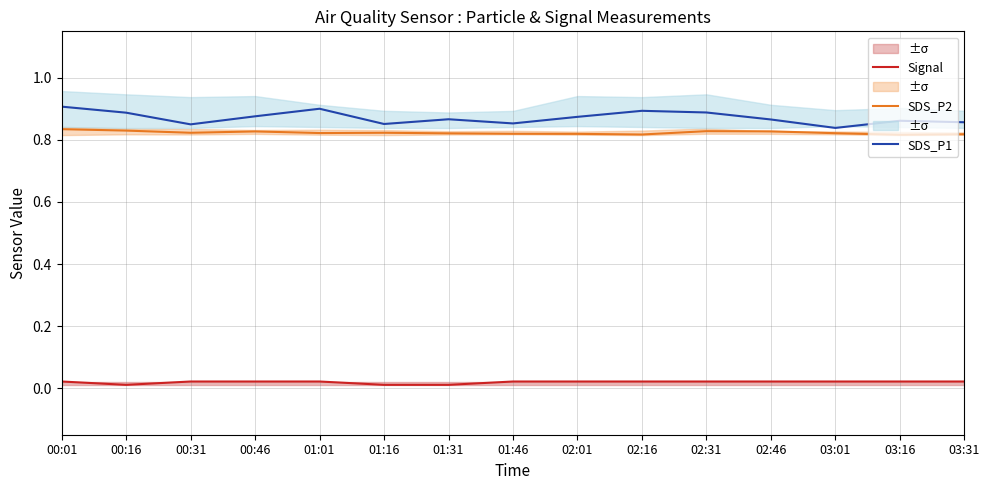

True or false: SDS_P2 and Signal cross at least once.

False